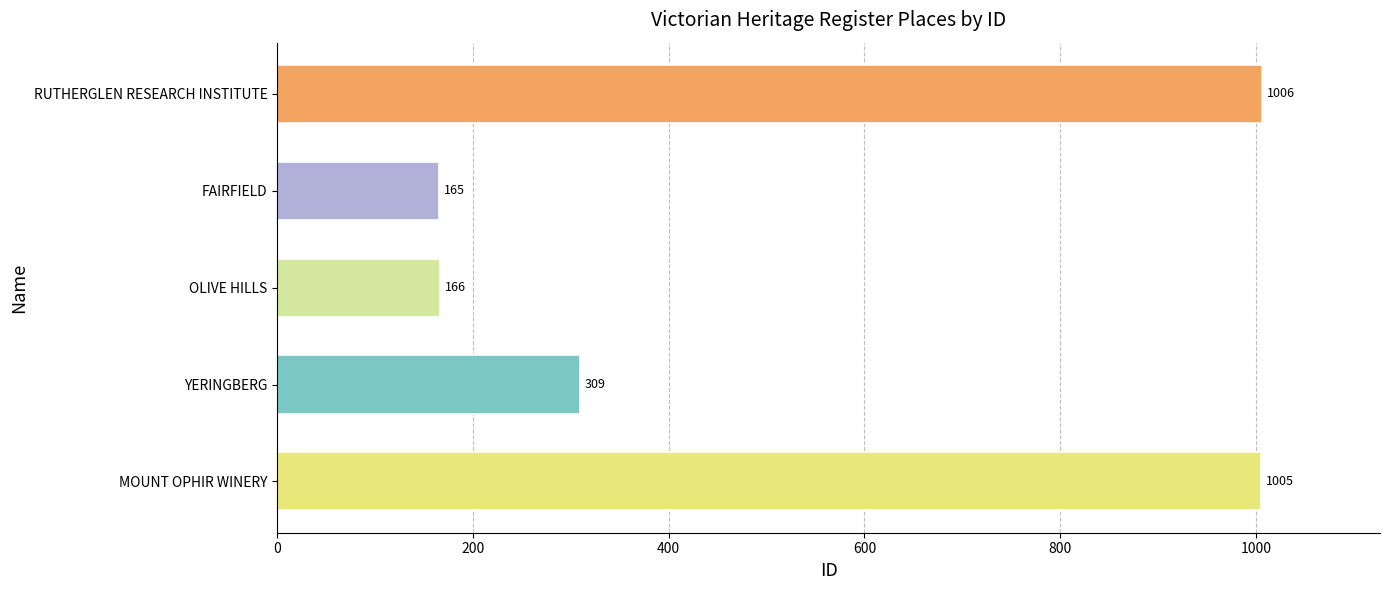

True or false: the data shows 241 at FAIRFIELD.

False